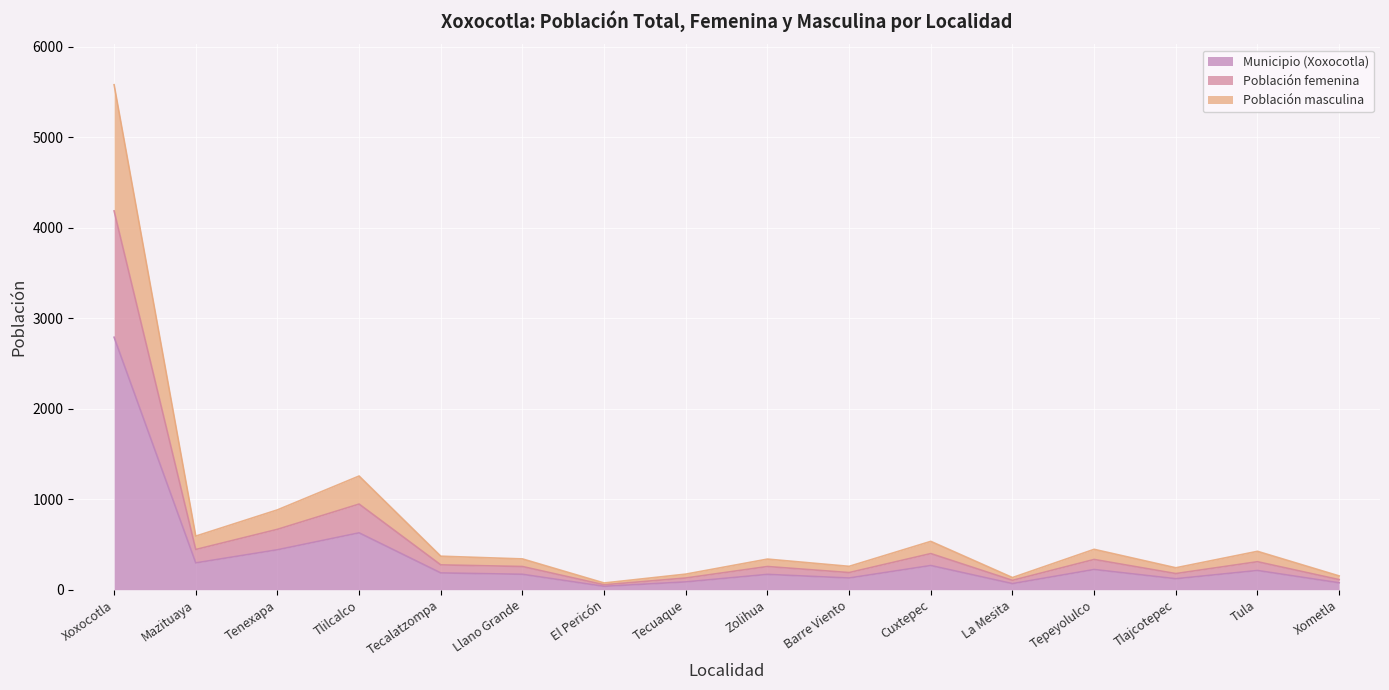

At which label does Población masculina reach its minimum?

El Pericón